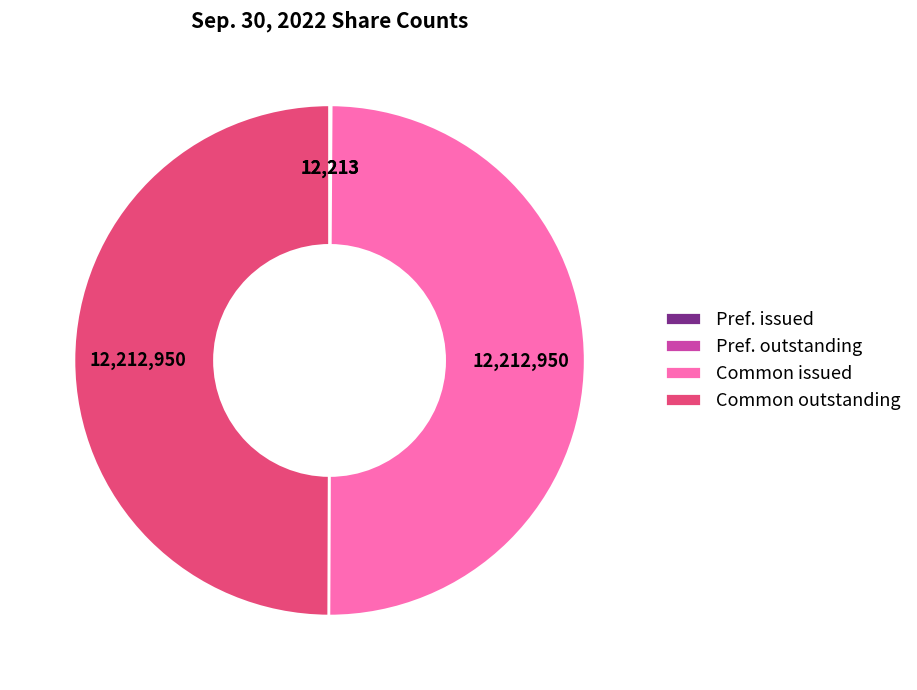

Approximately how many times larger is the value at Common outstanding compared to Common issued?

1.0